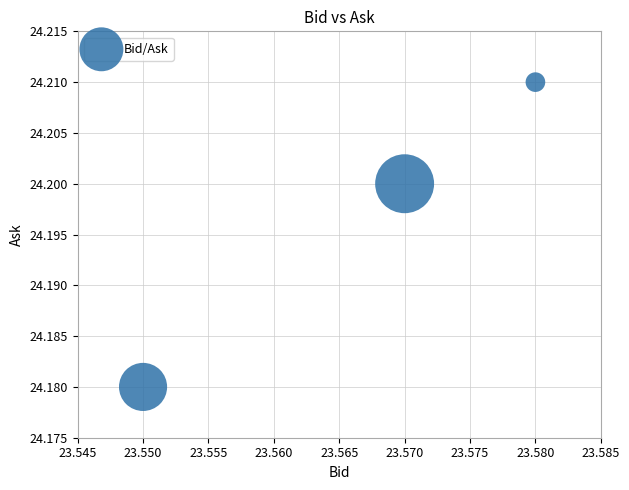

What is the average X value?

23.6